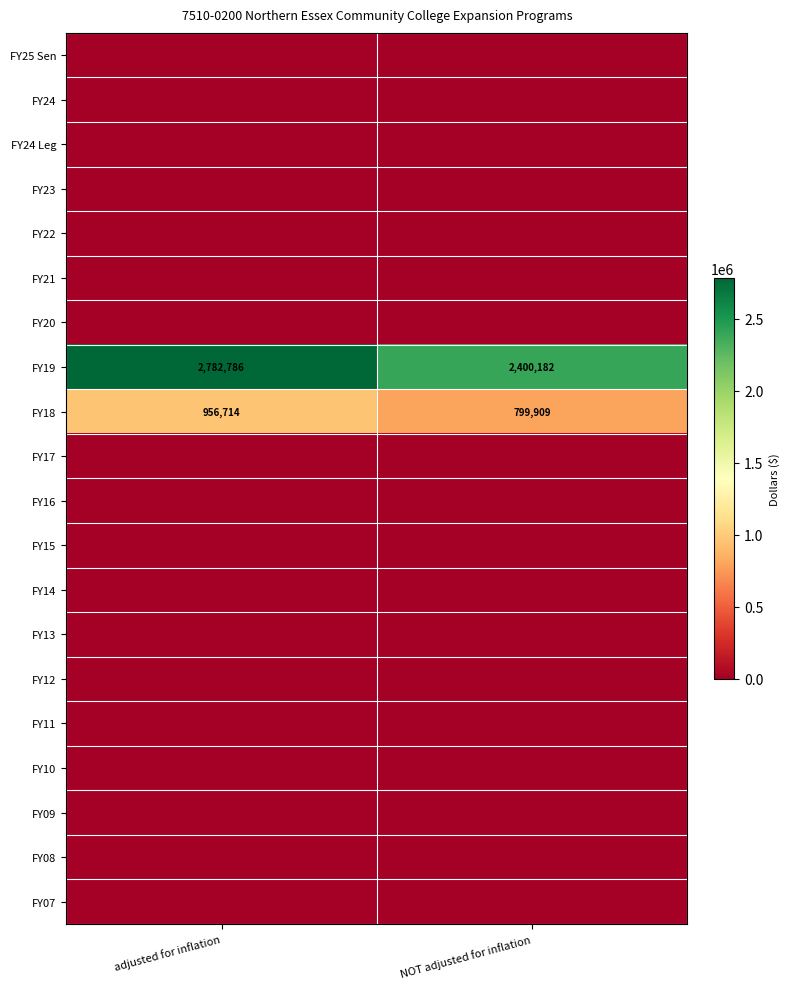

Rank the categories by FY19 value from highest to lowest.

adjusted for inflation, NOT adjusted for inflation